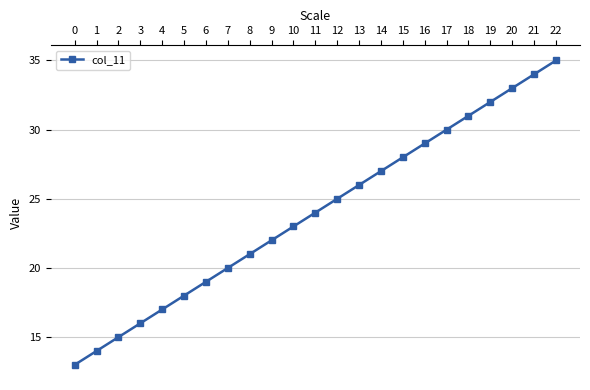

Does the chart have visible grid lines?

Yes